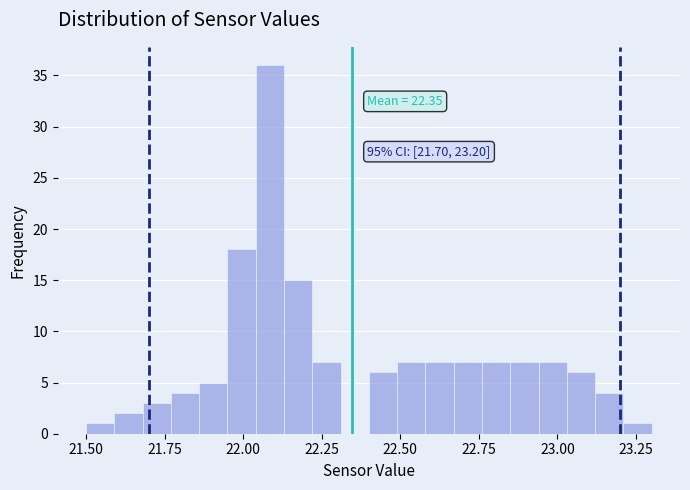

Read against the x-axis, roughly where is the centre of the tallest bar?

22.10